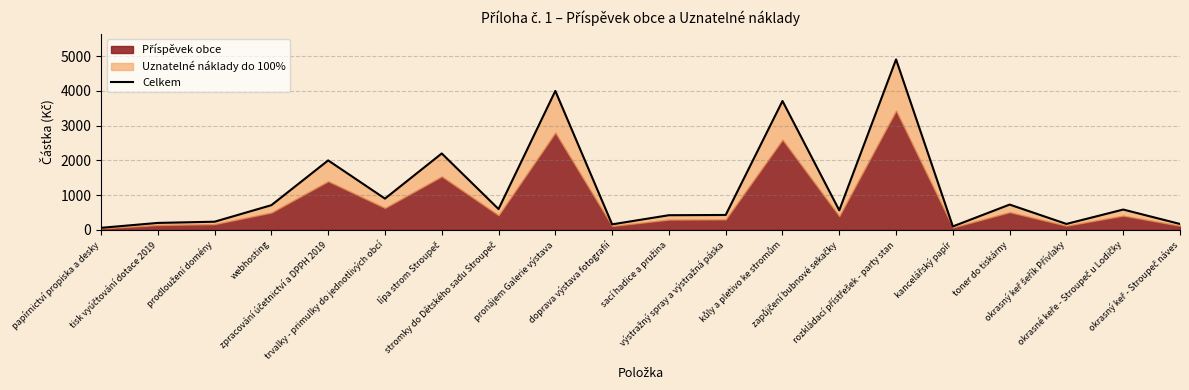

What is the change in value from trvalky - primulky do jednotlivých obcí to kancelářský papír?

-801